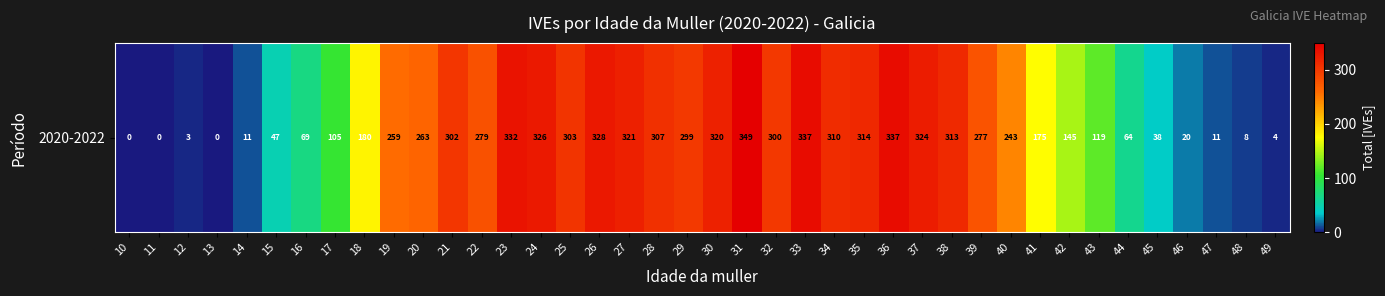

Reading left to right, transcribe all the data shown in this chart.

0	0	3	0	11	47	69	105	180	259	263	302	279	332	326	303	328	321	307	299	320	349	300	337	310	314	337	324	313	277	243	175	145	119	64	38	20	11	8	4